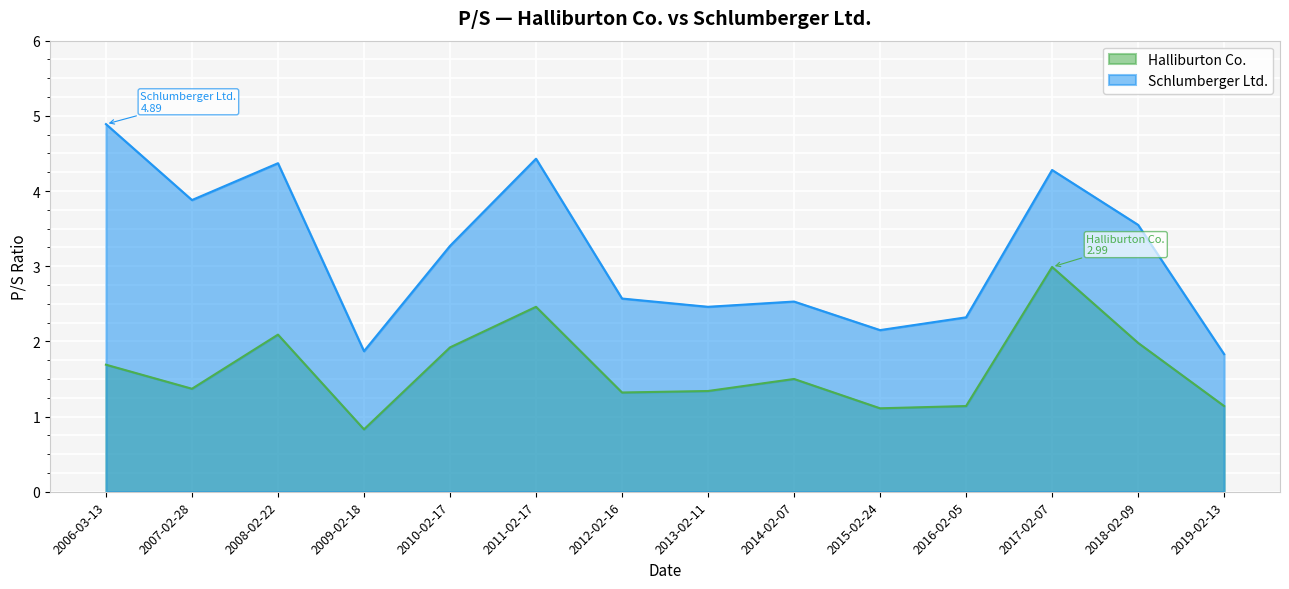

True or false: Halliburton Co. and Schlumberger Ltd. cross at least once.

False